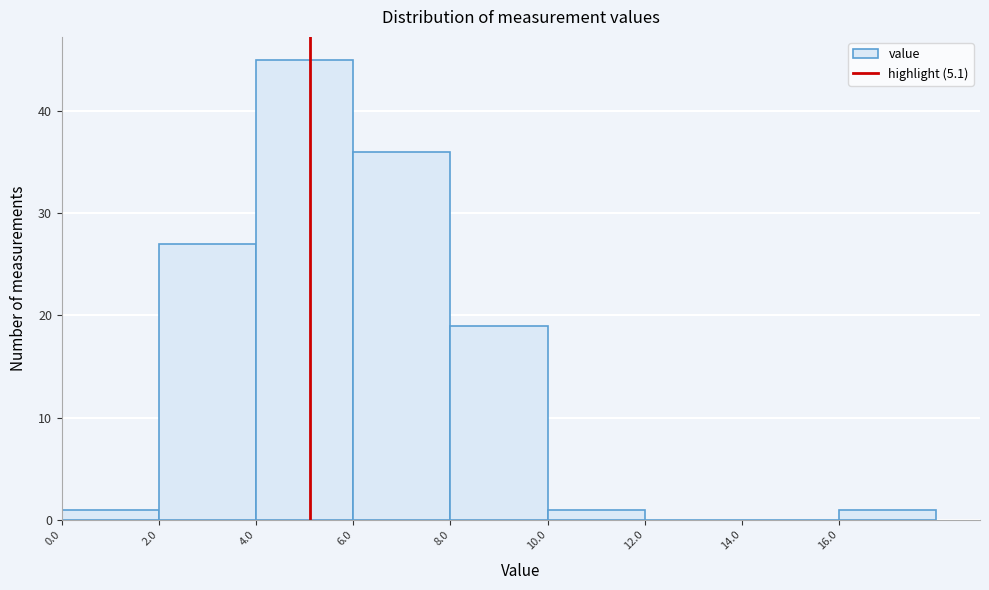

What is the height of the bar covering 0 to 2 on the x-axis? The values are not printed on the chart, so give them approximately, as read against the axis.

1